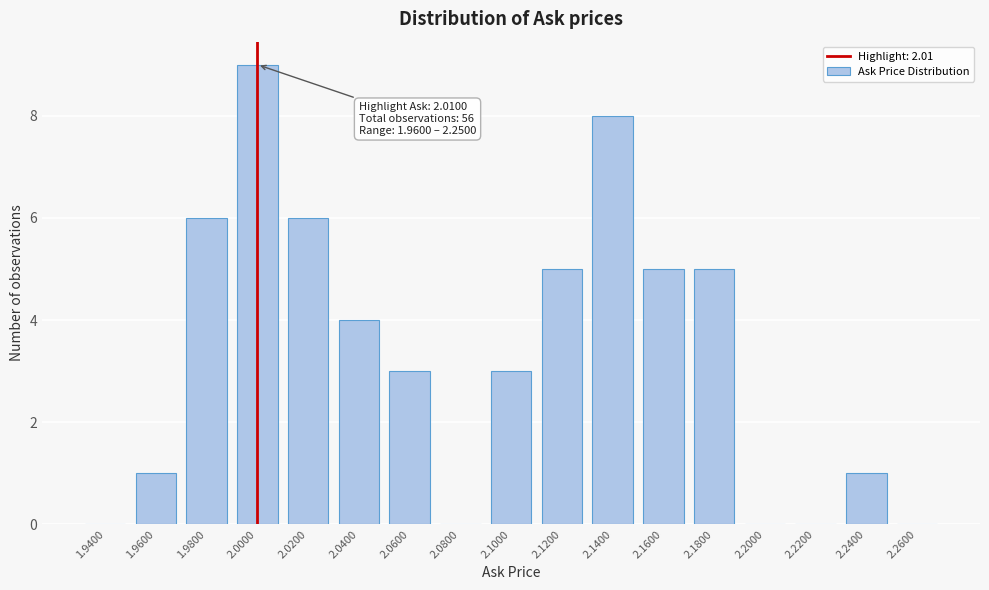

Reading right to left, transcribe all the data shown in this chart.

2.2600=0	2.2400=1	2.2200=0	2.2000=0	2.1800=5	2.1600=5	2.1400=8	2.1200=5	2.1000=3	2.0800=0	2.0600=3	2.0400=4	2.0200=6	2.0000=9	1.9800=6	1.9600=1	1.9400=0